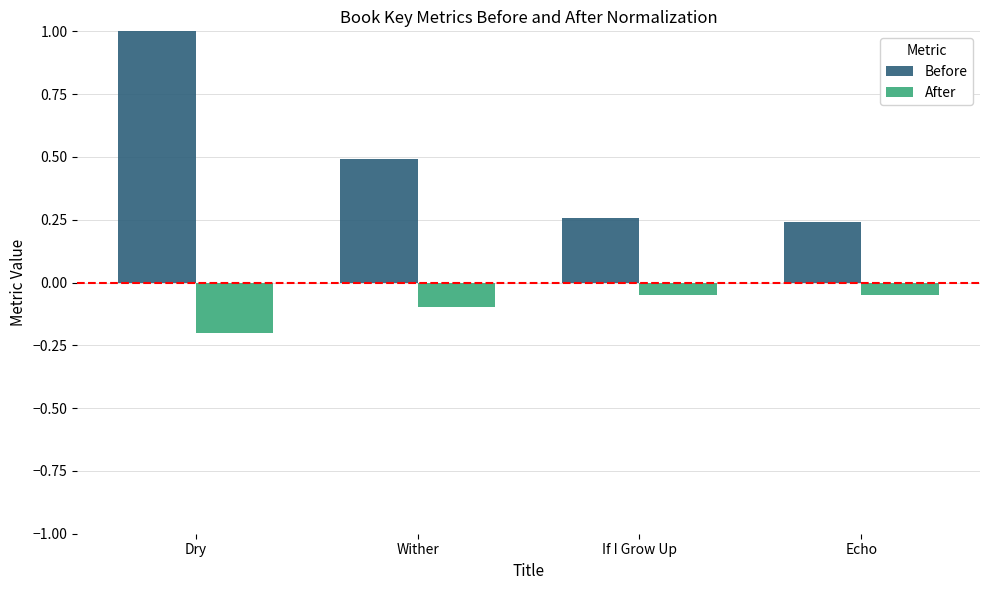

What is the label of the 1st bar from the left?

Dry